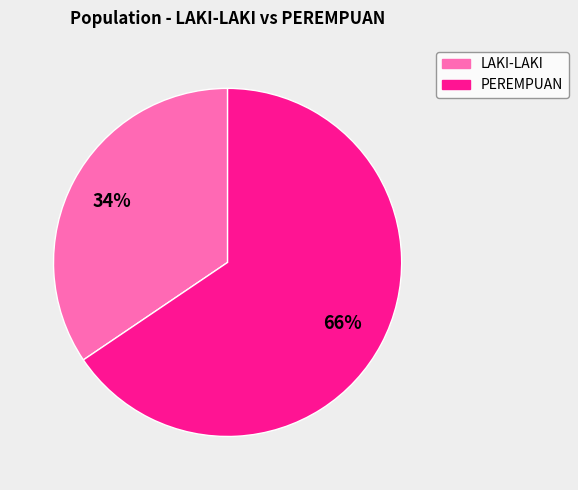

Is there any slice that represents more than half of the pie?

Yes